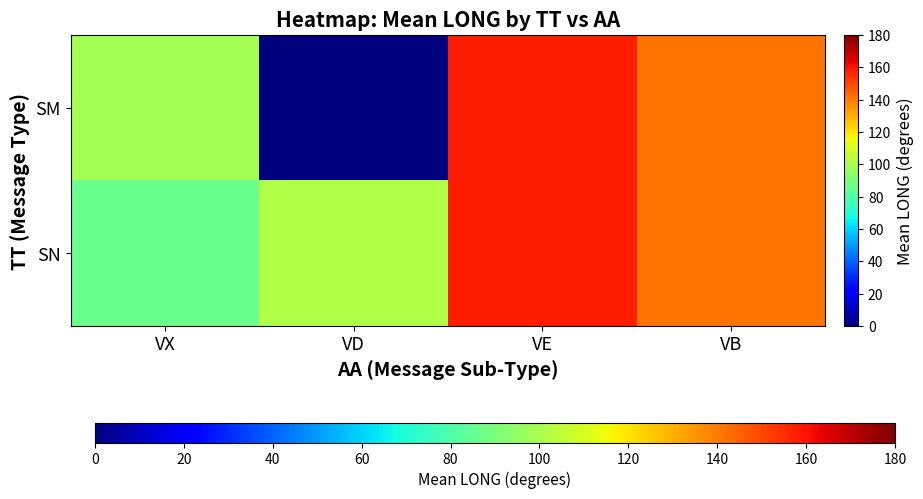

Reading right to left, what are all the values shown in this chart?

SM: VB=141.8	VE=157.7	VD=0.0	VX=98.9
SN: VB=141.8	VE=157.7	VD=101.8	VX=86.0